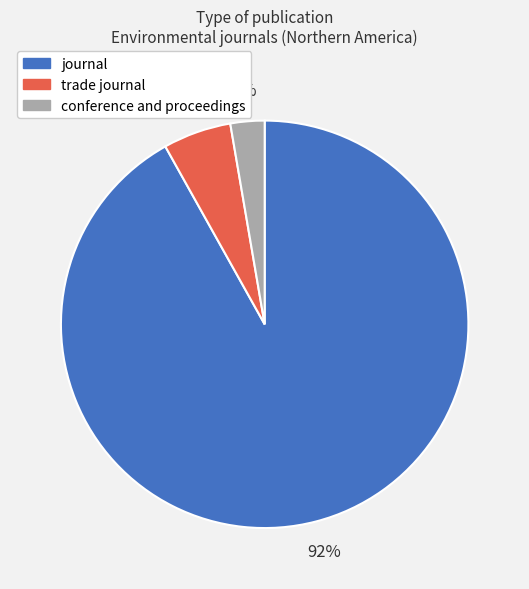

To the nearest percent, what is the average slice percentage?

33%